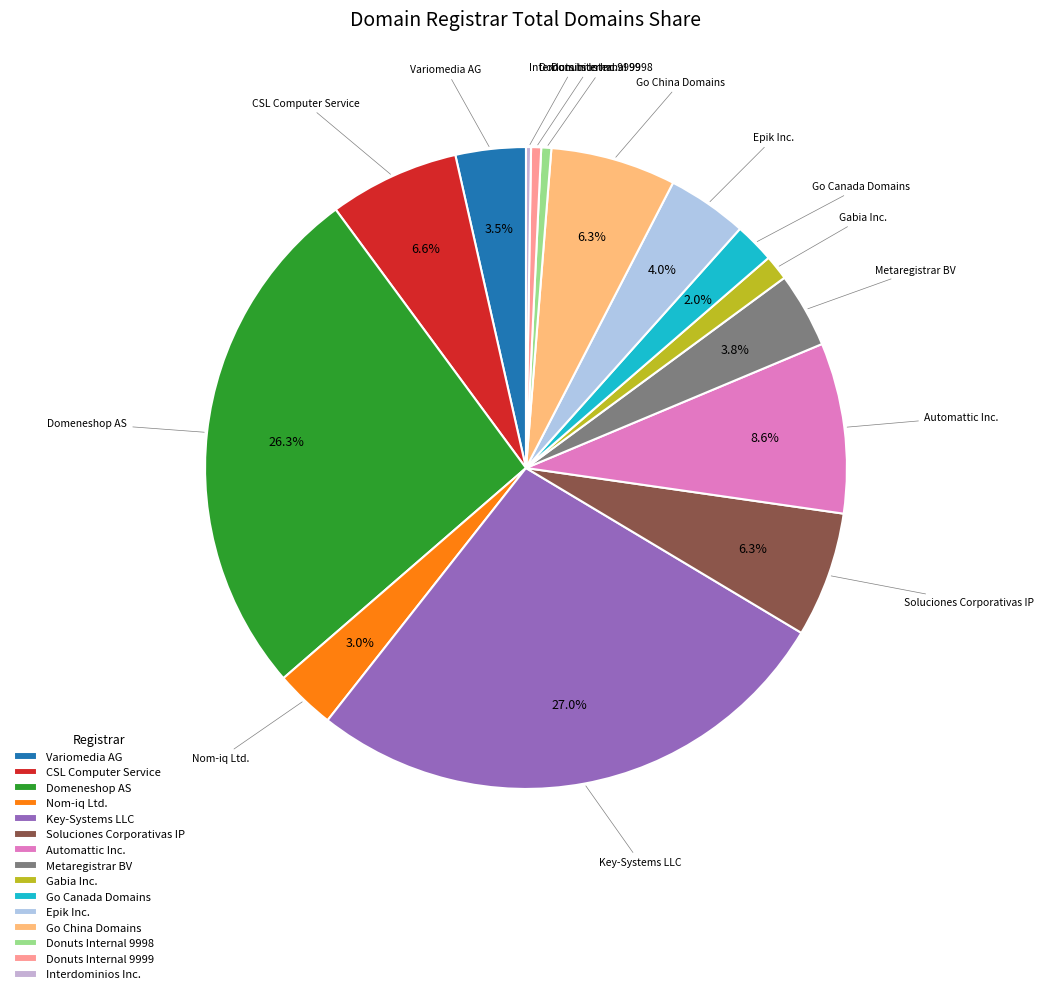

To the nearest percent, what is the average slice percentage?

7%